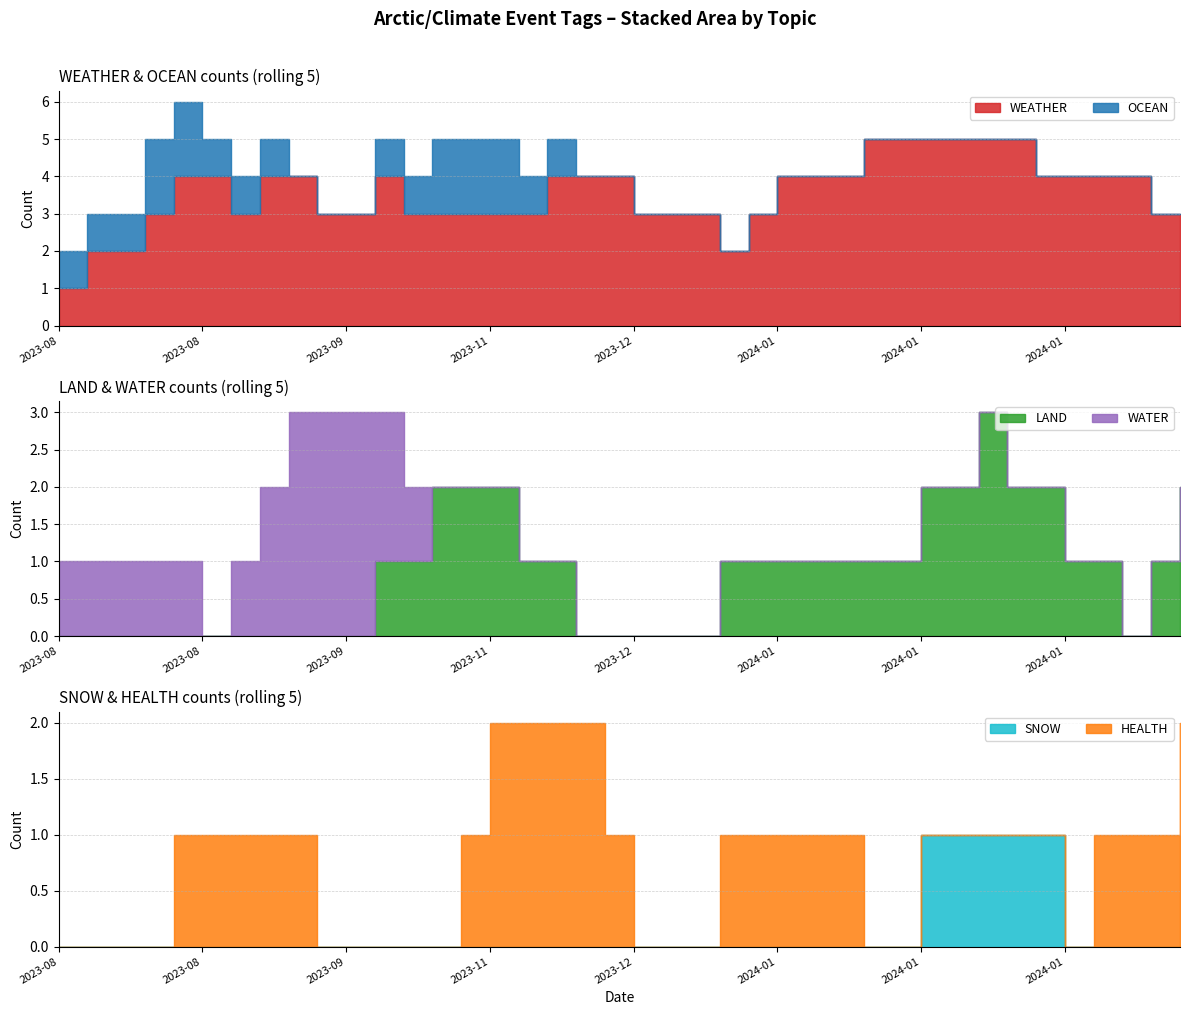

What is the label of the 31st point from the left?

2024-01-19